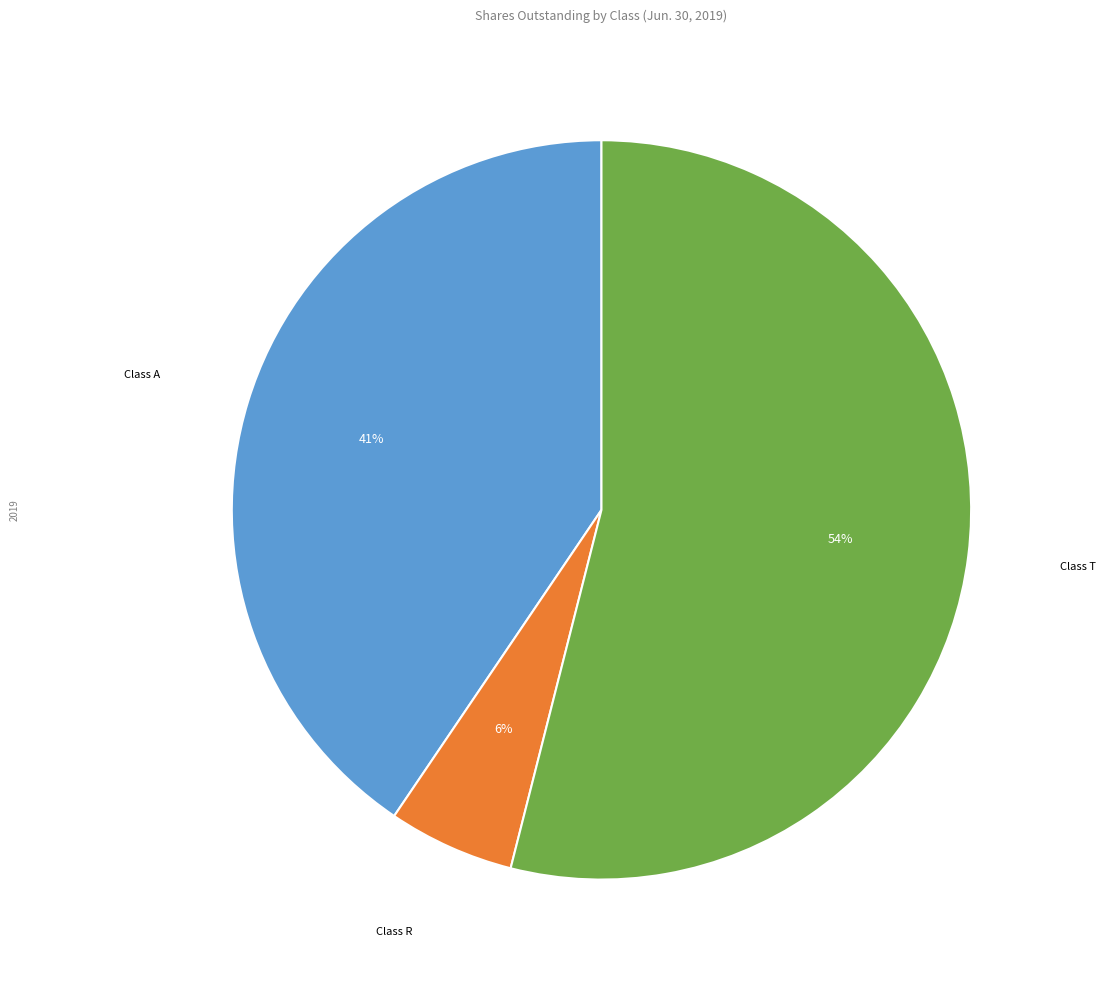

To the nearest percent, what is the average slice percentage?

33%